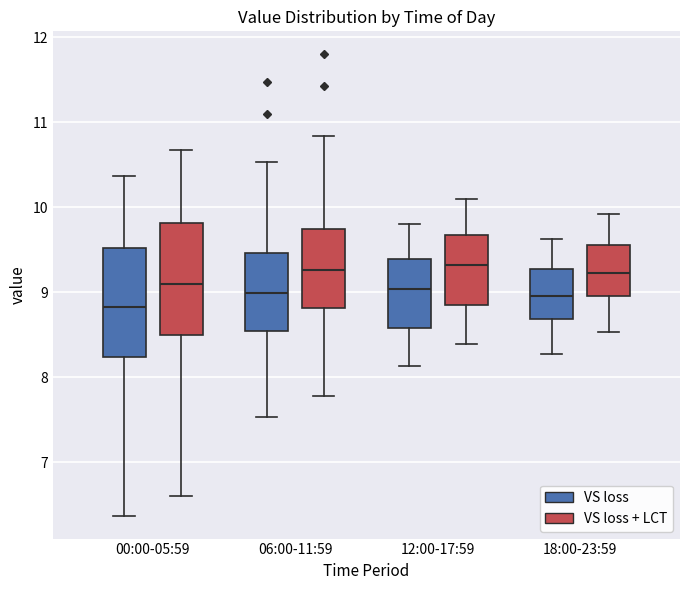

Reading left to right, transcribe this box plot: for each box, give where its median line is, the range the box spans, and where its two whiskers end, as read against the y-axis. The values are not printed on the chart, so give them approximately, as read against the axis.

00:00-05:59 (VS loss): median 8.8, box 8.2 to 9.5, whiskers 6.4 to 10.4
00:00-05:59 (VS loss + LCT): median 9.1, box 8.5 to 9.8, whiskers 6.6 to 10.7
06:00-11:59 (VS loss): median 9.0, box 8.5 to 9.5, whiskers 7.5 to 10.5
06:00-11:59 (VS loss + LCT): median 9.3, box 8.8 to 9.7, whiskers 7.8 to 10.8
12:00-17:59 (VS loss): median 9.0, box 8.6 to 9.4, whiskers 8.1 to 9.8
12:00-17:59 (VS loss + LCT): median 9.3, box 8.9 to 9.7, whiskers 8.4 to 10.1
18:00-23:59 (VS loss): median 9.0, box 8.7 to 9.3, whiskers 8.3 to 9.6
18:00-23:59 (VS loss + LCT): median 9.2, box 9.0 to 9.6, whiskers 8.5 to 9.9